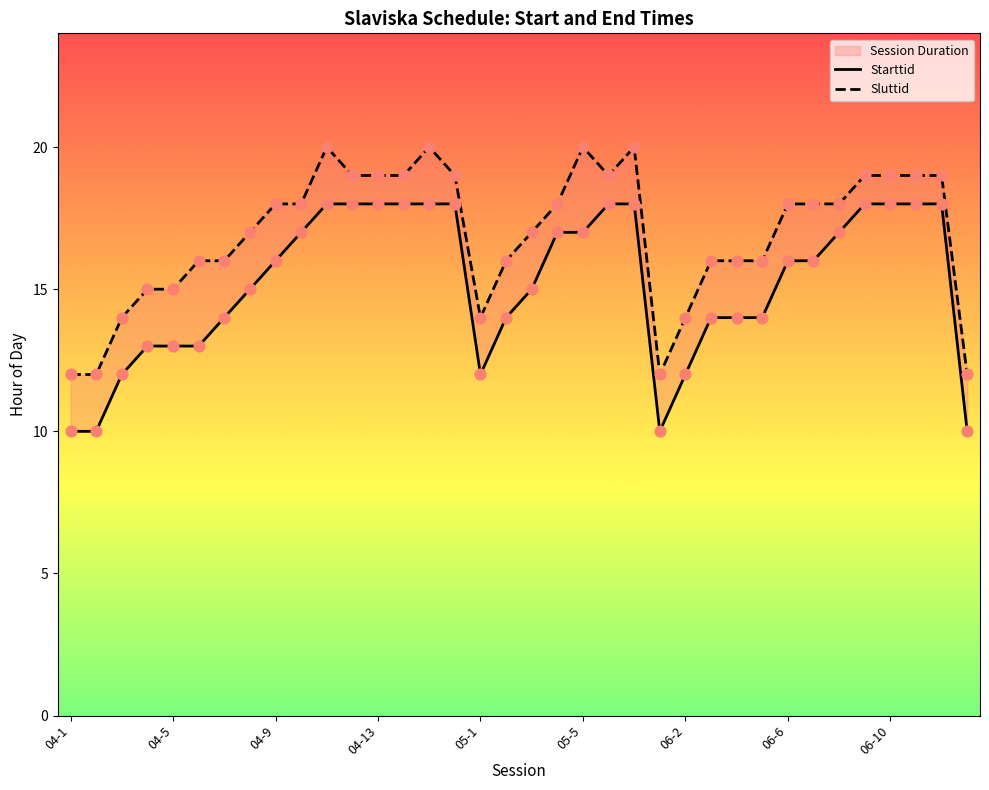

Which series contains the highest Y value?

Sluttid